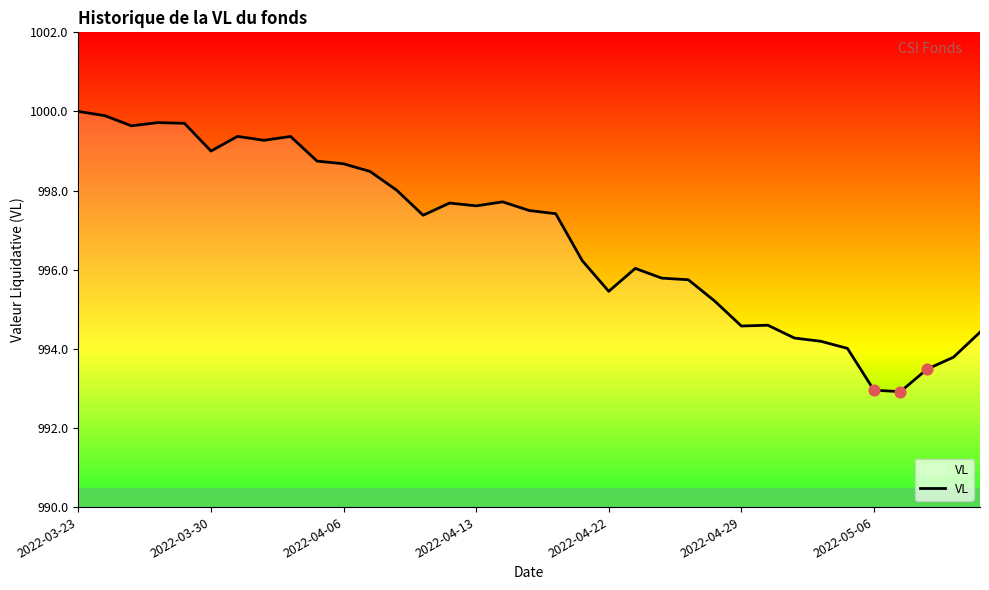

What is the maximum value shown in the chart?

1000.0